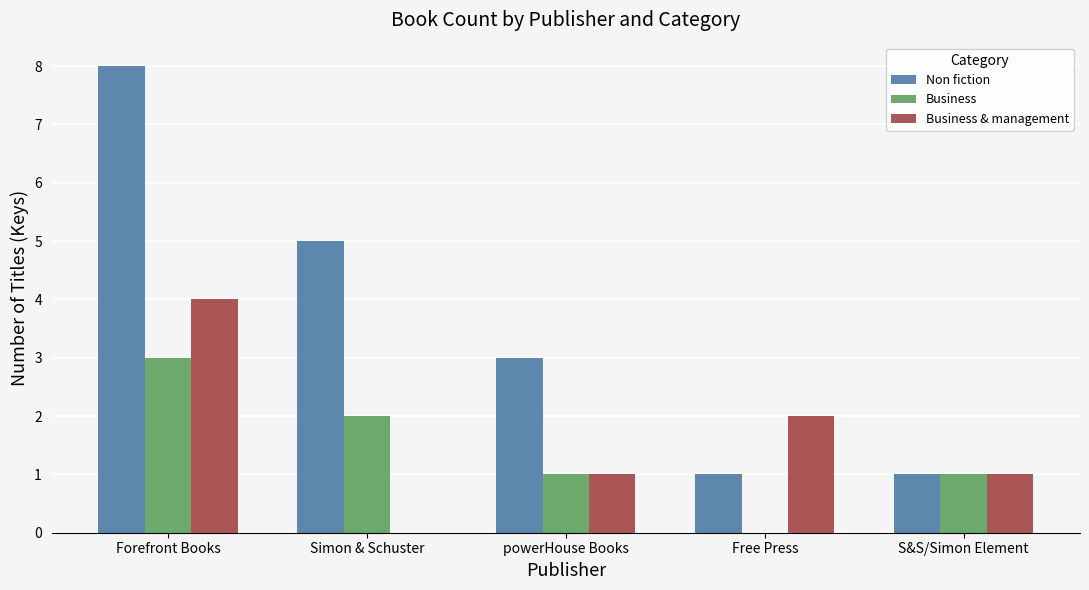

Reading right to left, list all the values displayed in this chart.

Non fiction: 1	1	3	5	8
Business: 1	0	1	2	3
Business & management: 1	2	1	0	4